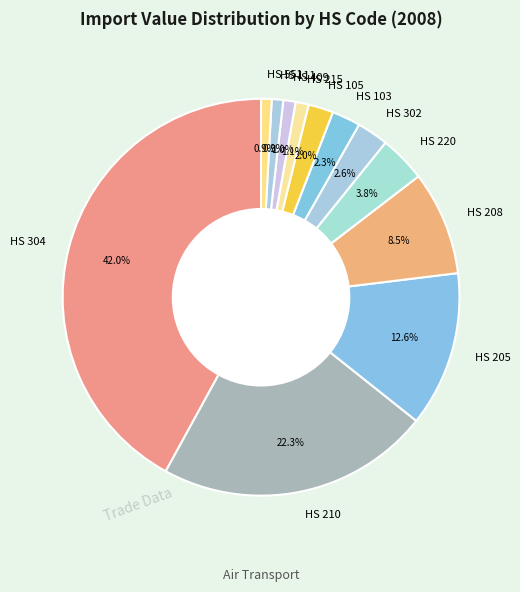

Is there any slice that represents more than half of the pie?

No